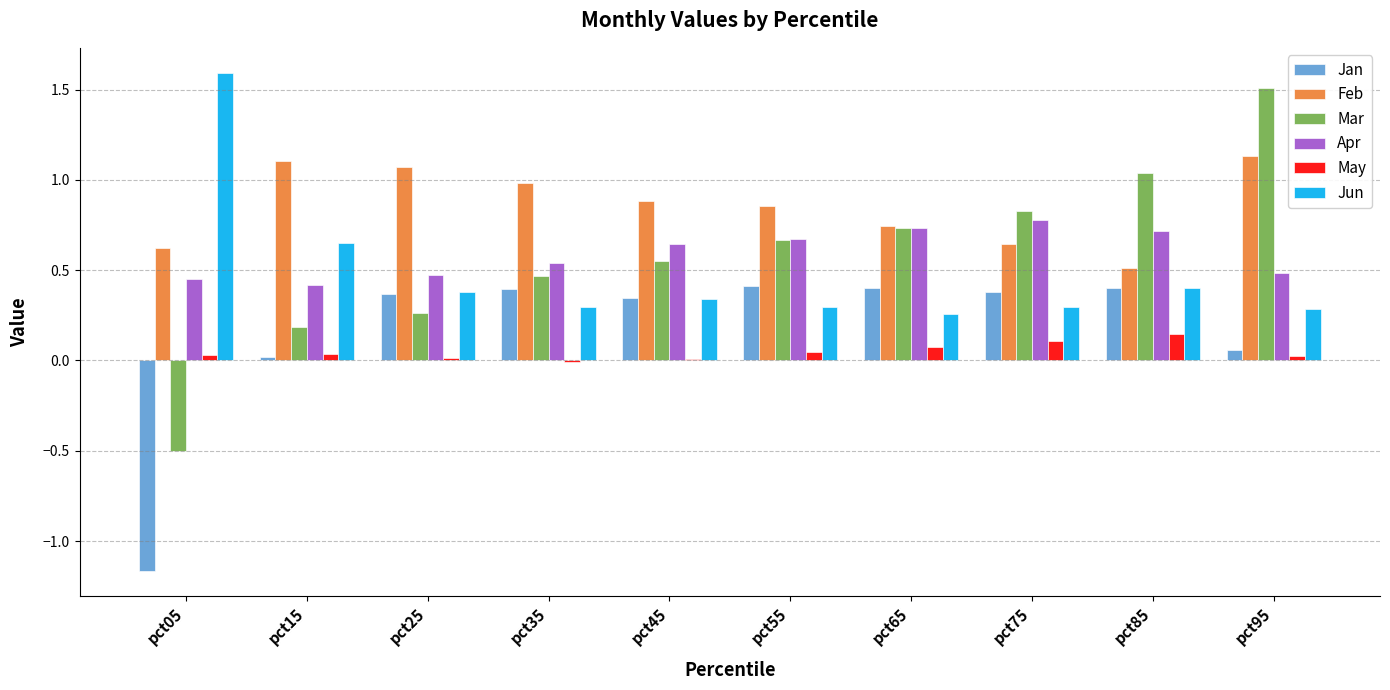

At which category is the sum across all series the highest?

pct95